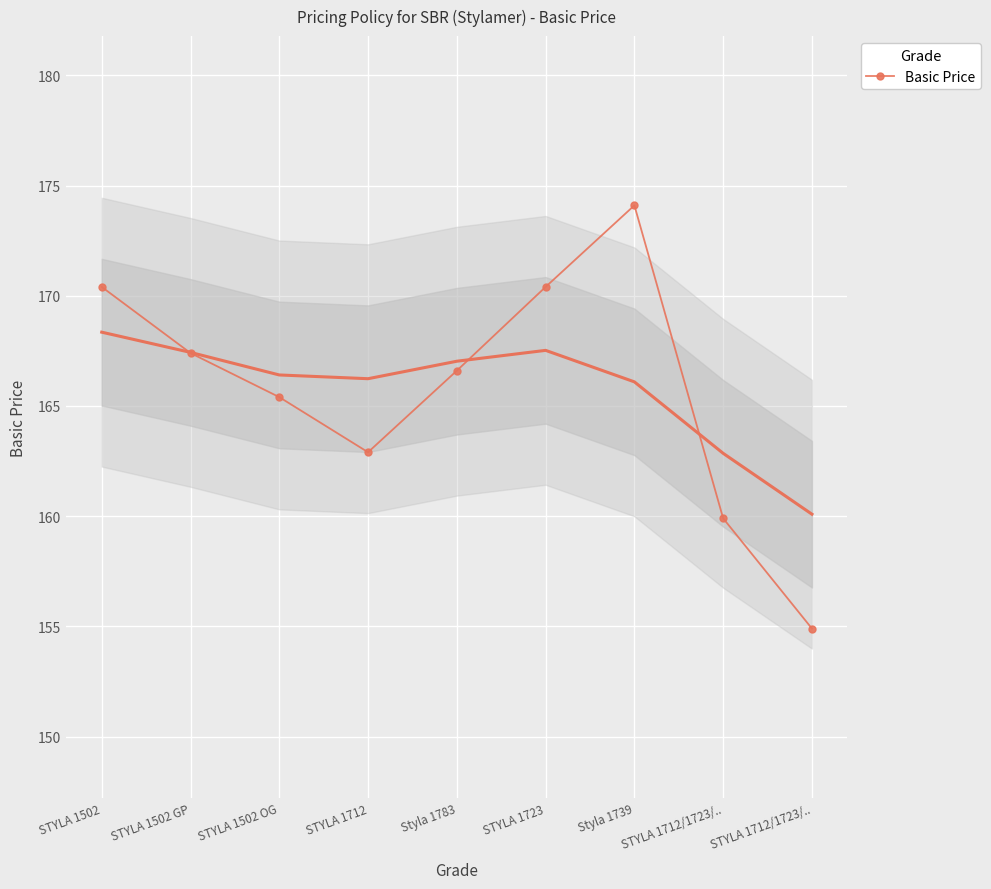

What is the average value?

165.8